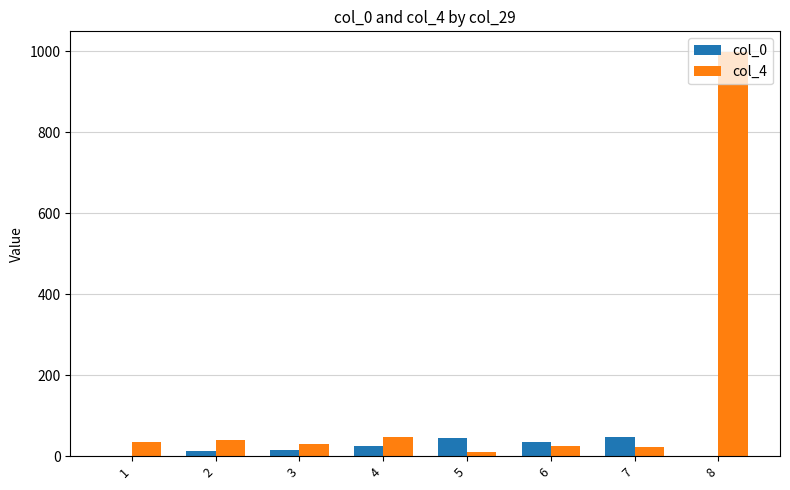

How many data points does each series have?

8